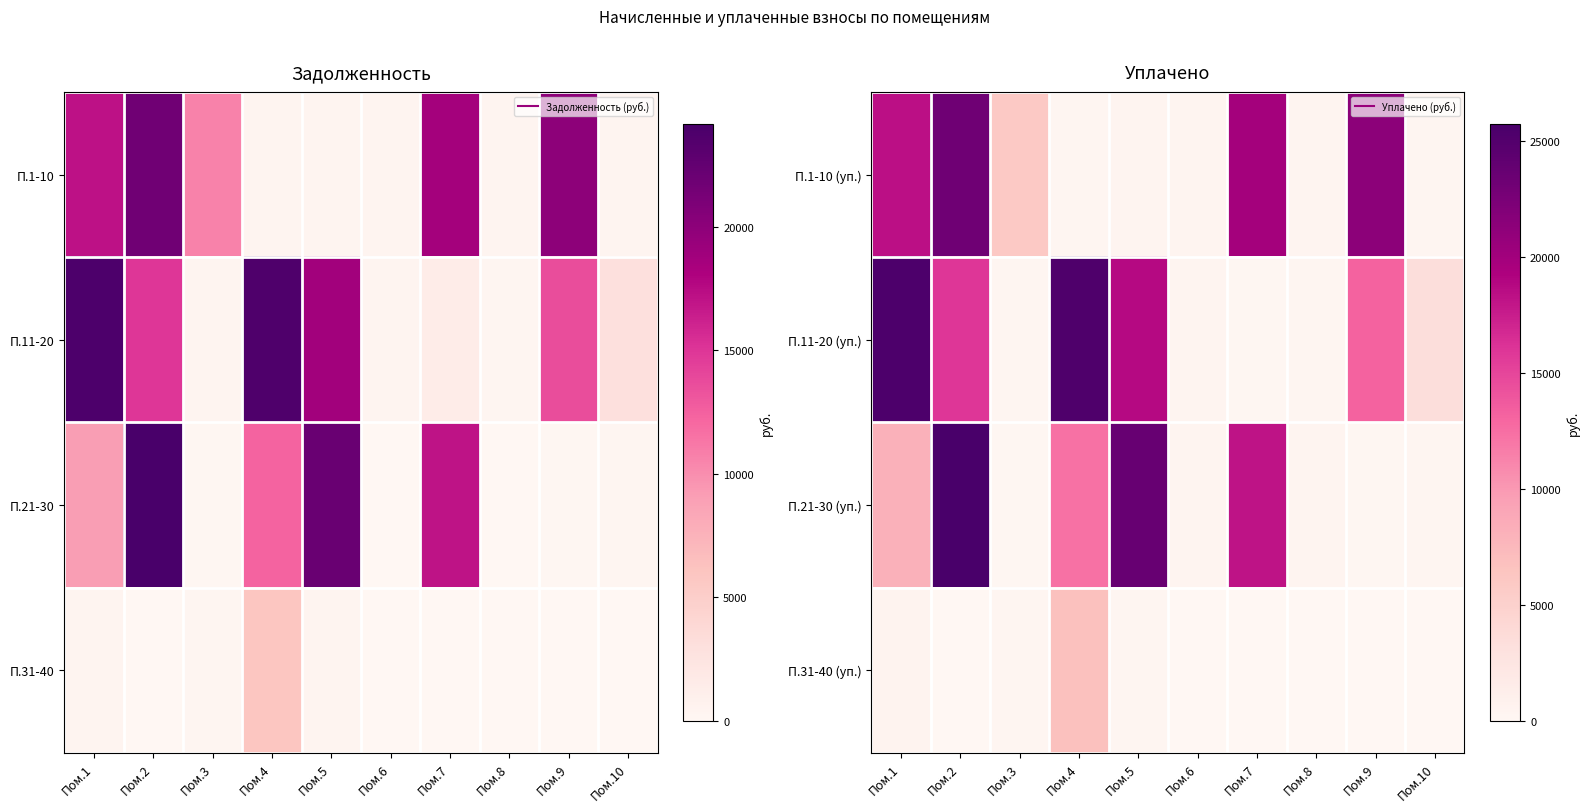

What is the total value across all series at Пом.1?

52361.6